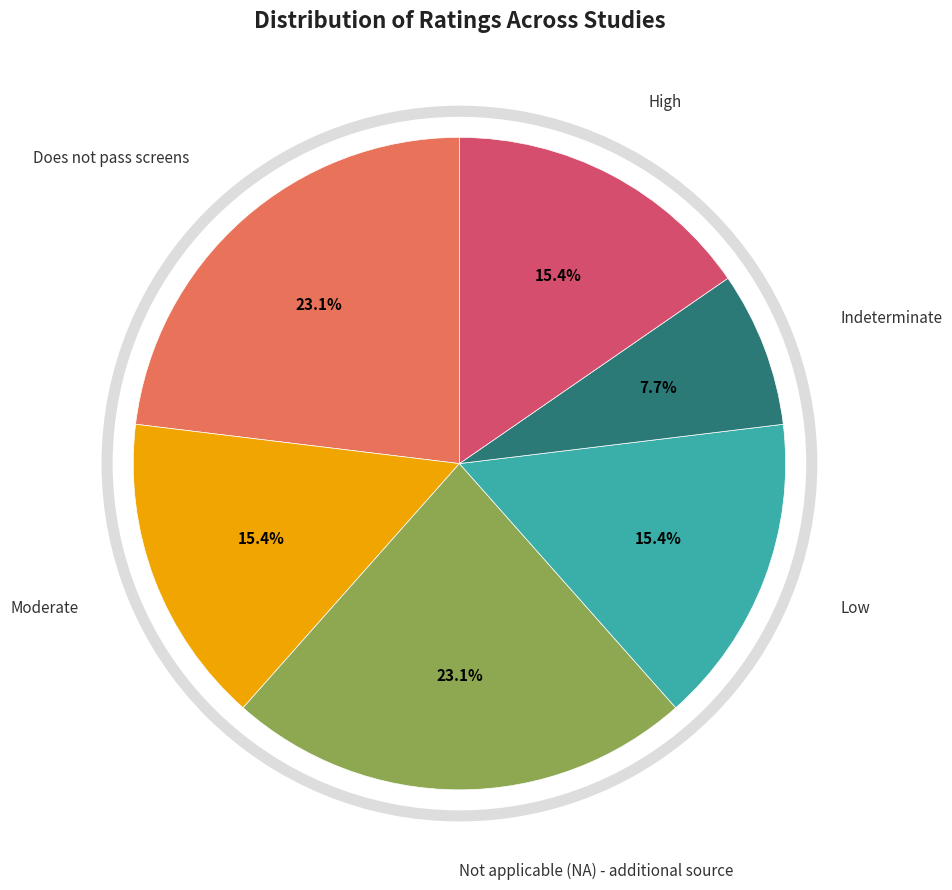

Count the number of slices in the pie.

6